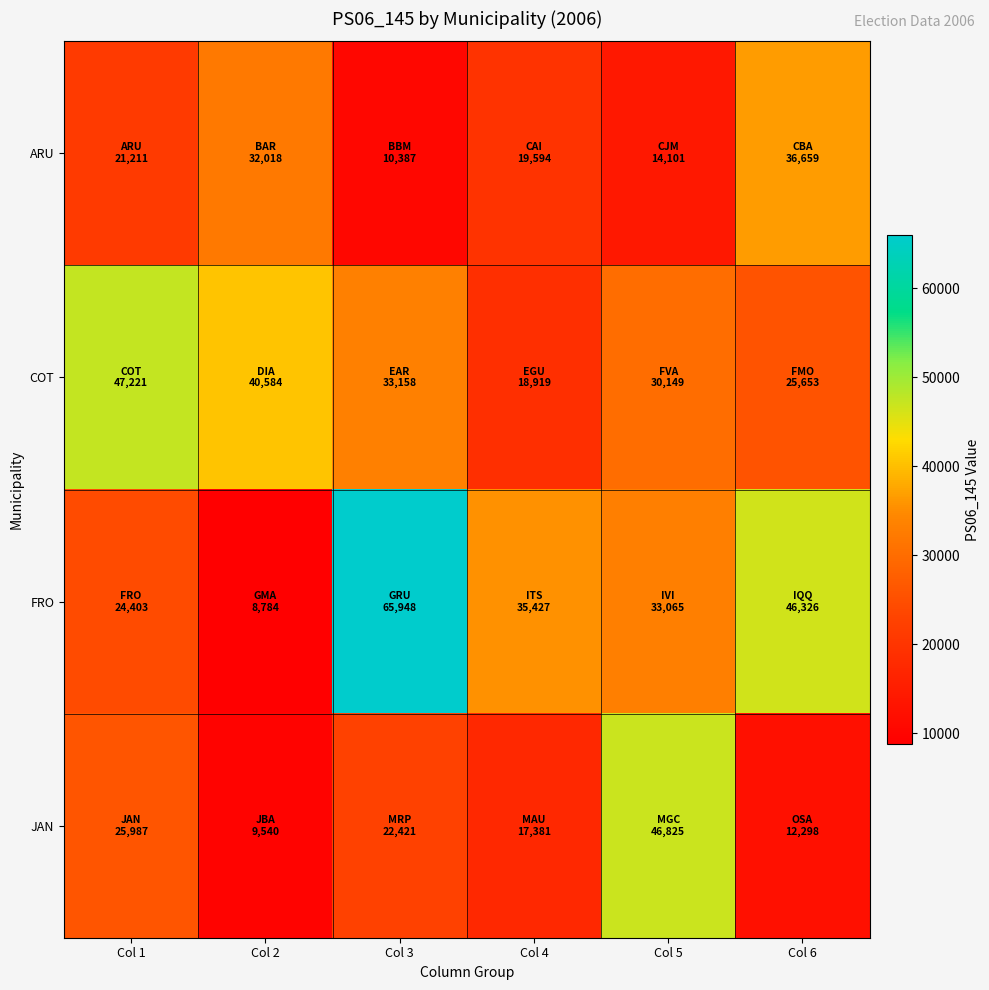

Which series has the widest spread of values?

FRO